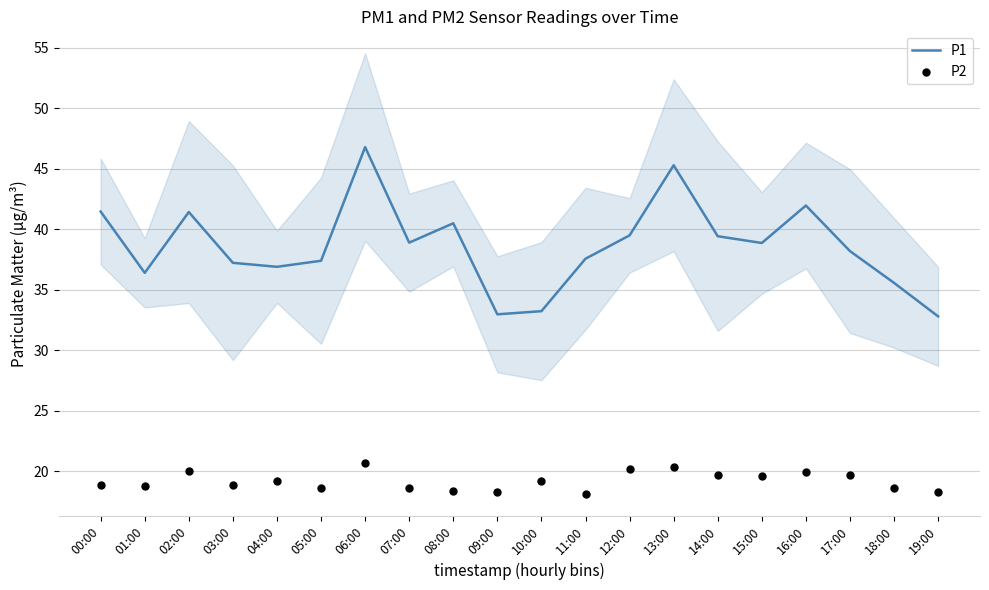

Is the value of P2 at 02:00 greater than the value of P1 at 10:00?

No